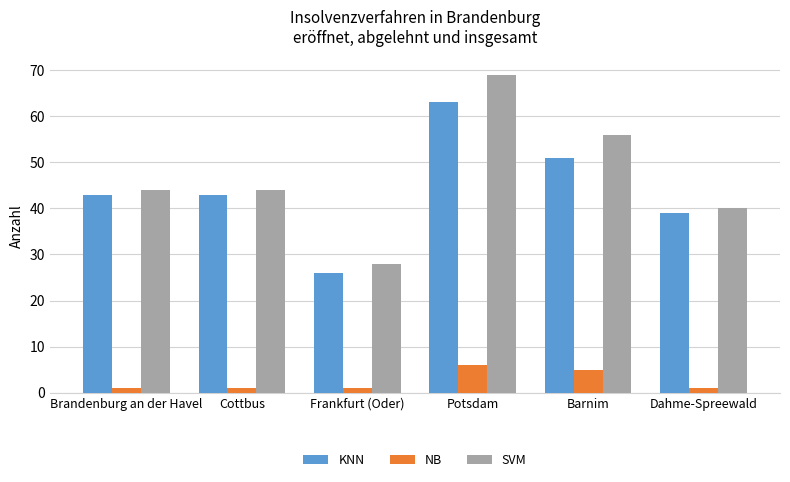

How many bars are there in total?

18